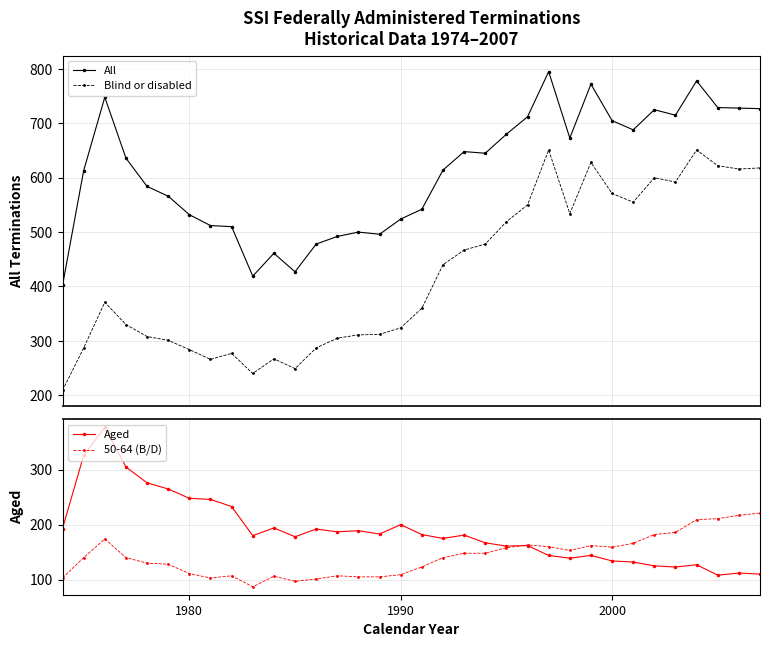

How many distinct data groups are displayed?

4